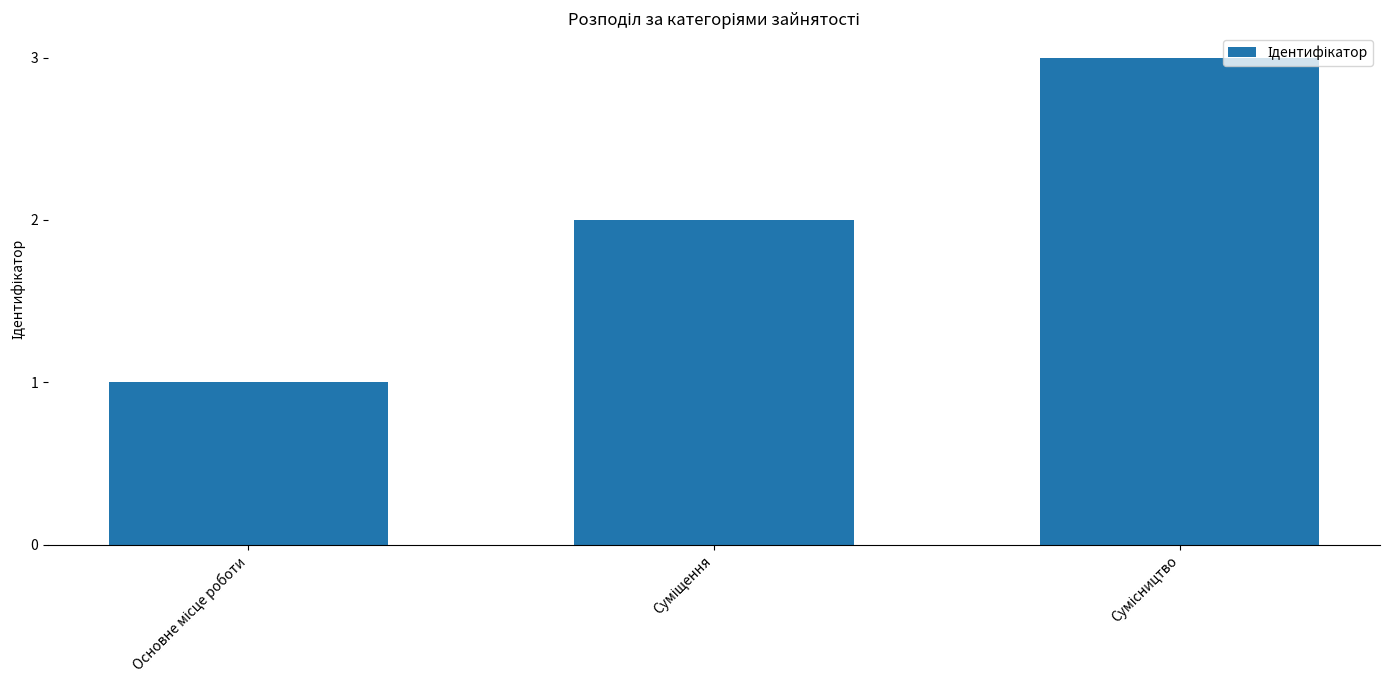

What is the sum of all values?

6